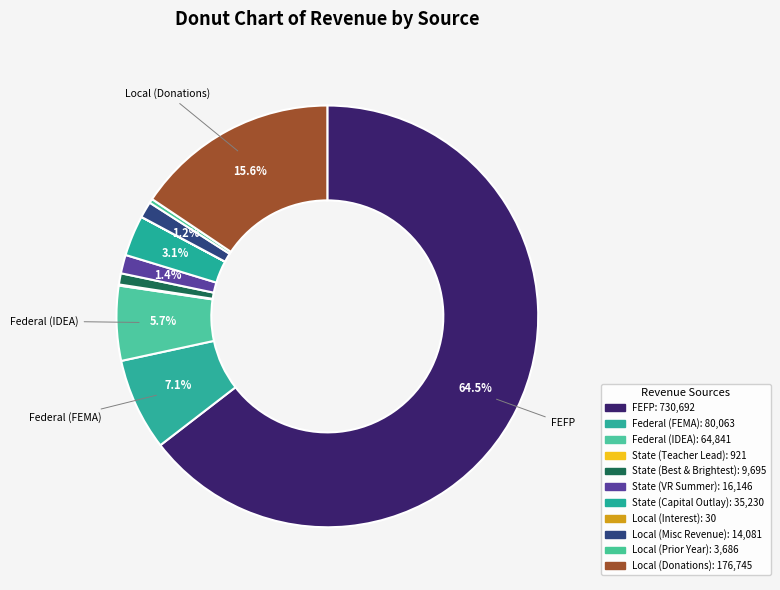

What is the change in value from Federal (FEMA) to State (Capital Outlay)?

-44833.4